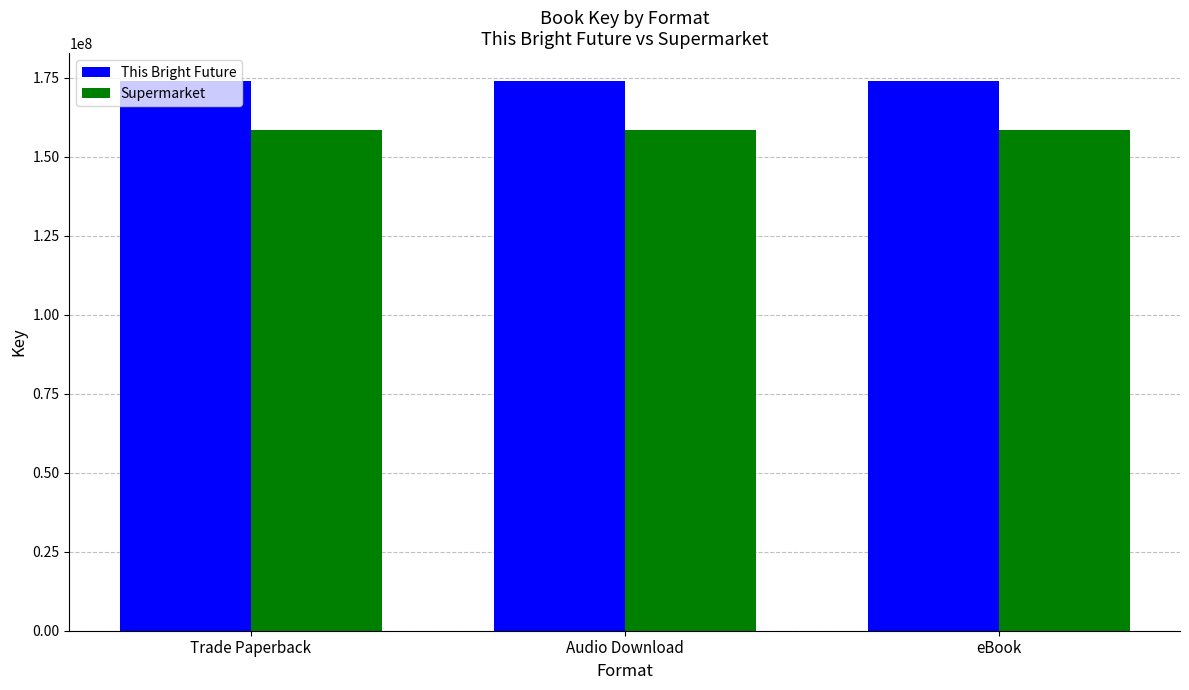

At how many categories does at least one series exceed 164521030?

3